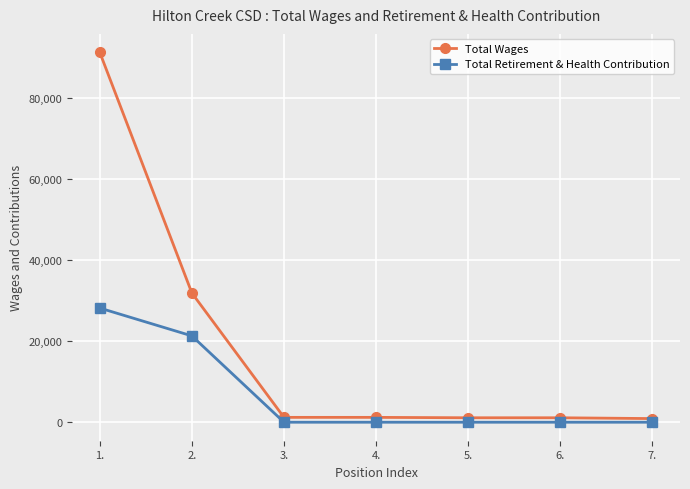

At which category is the sum across all series the highest?

1.